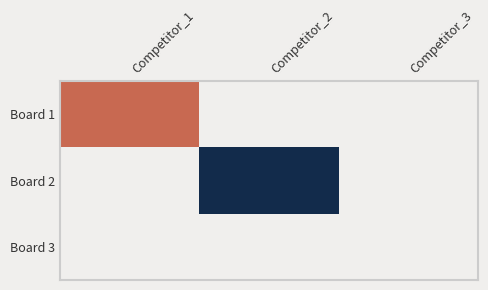

Rank the series by their average value, from lowest to highest.

Board 3, Board 1, Board 2